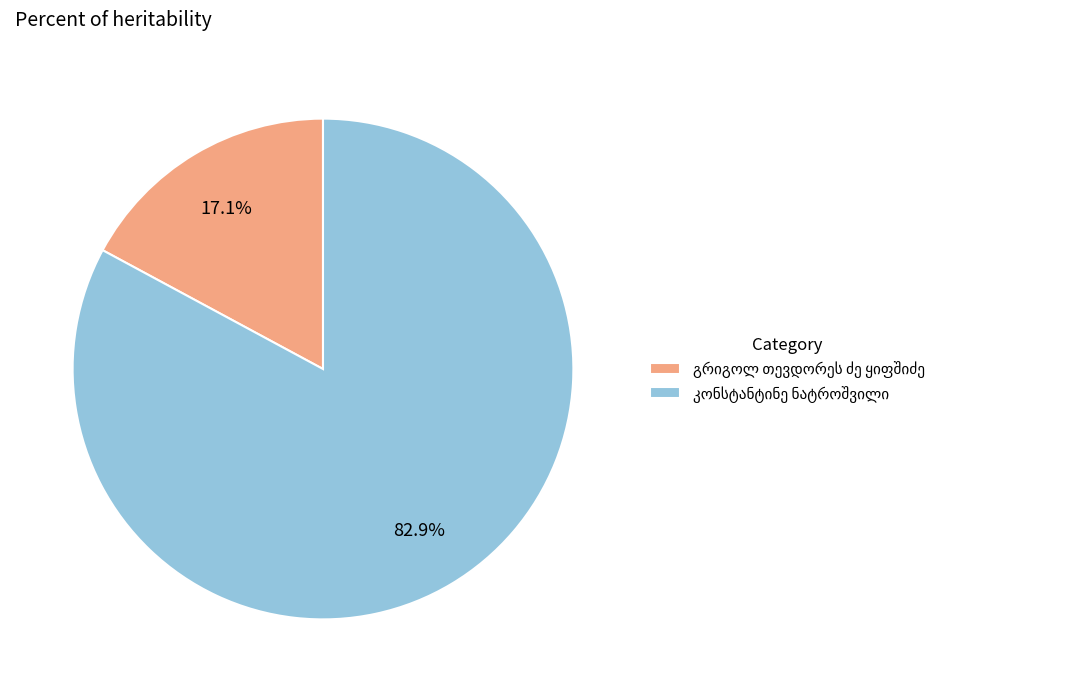

How many segments does this pie chart have?

2